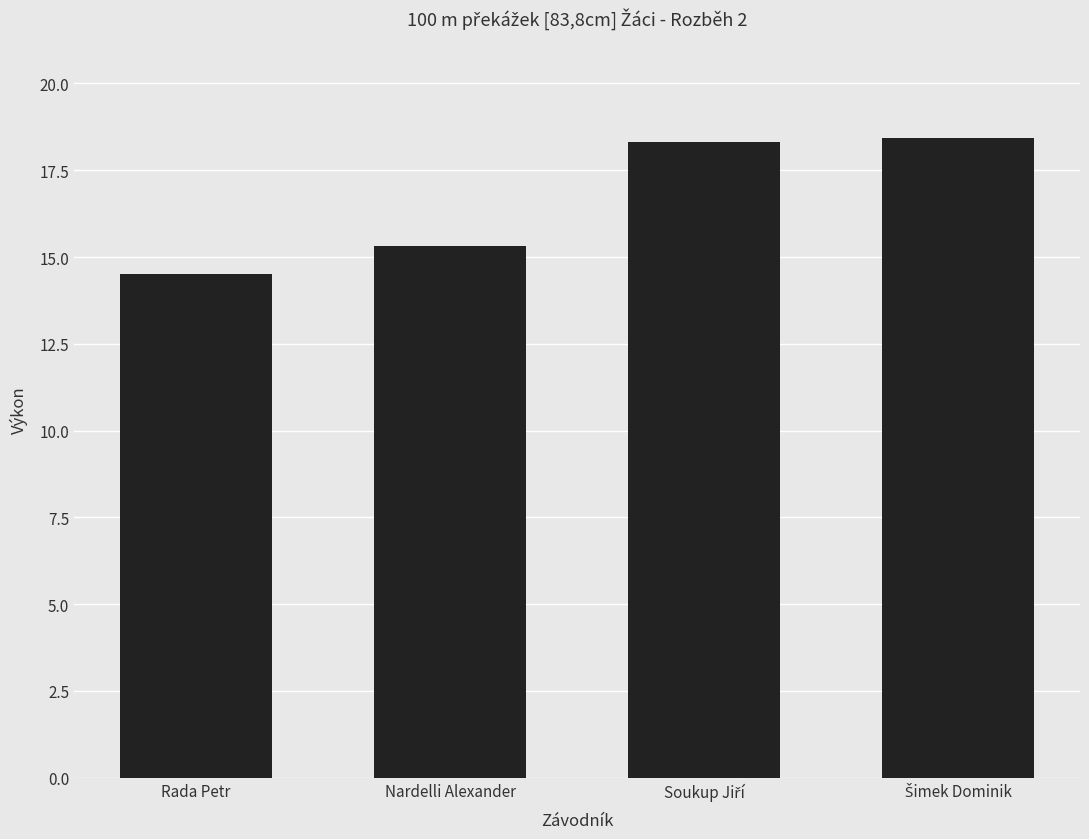

What is the maximum value shown in the chart?

18.4